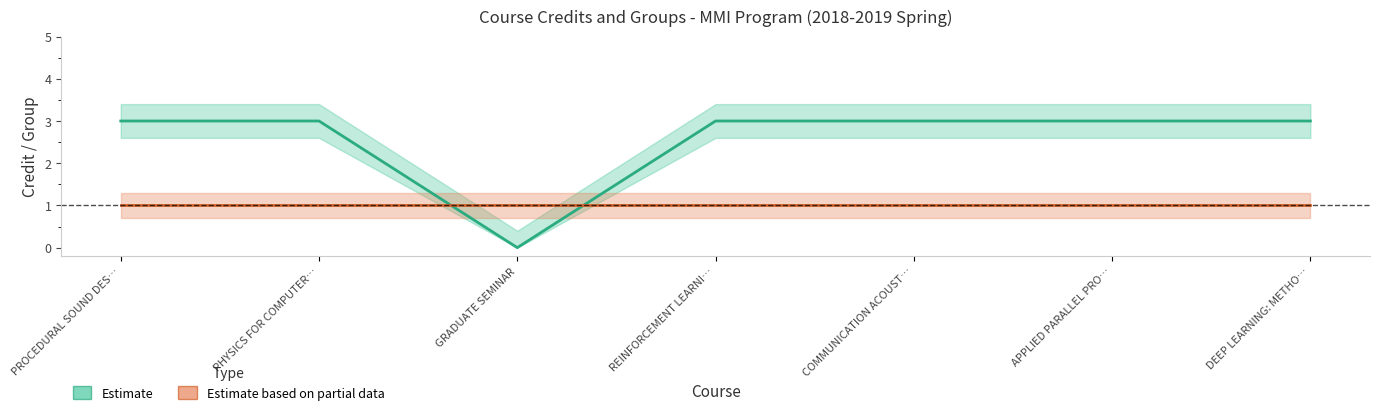

Is the value of Group (Partial) at APPLIED PARALLEL PRO… greater than the value of Credit Estimate at PROCEDURAL SOUND DES…?

No